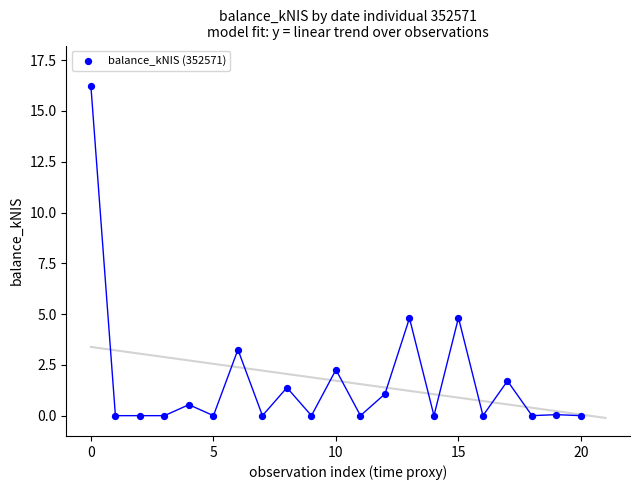

What is the range of Y values (max minus min)?

16.2